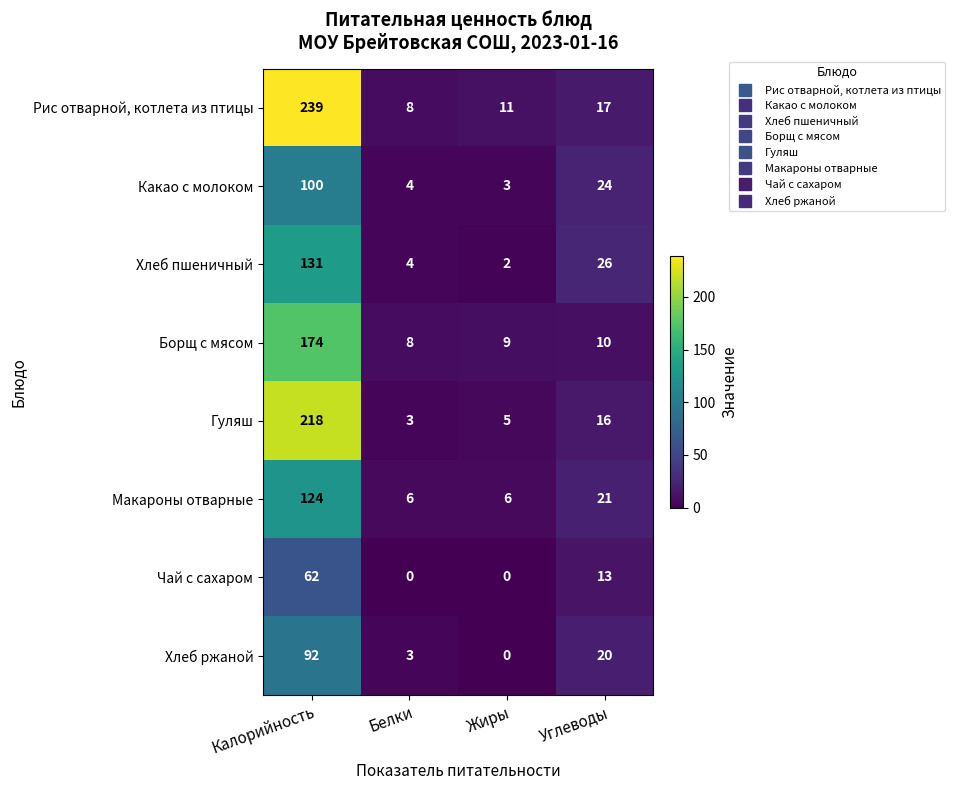

At which category is the sum across all series the highest?

Калорийность